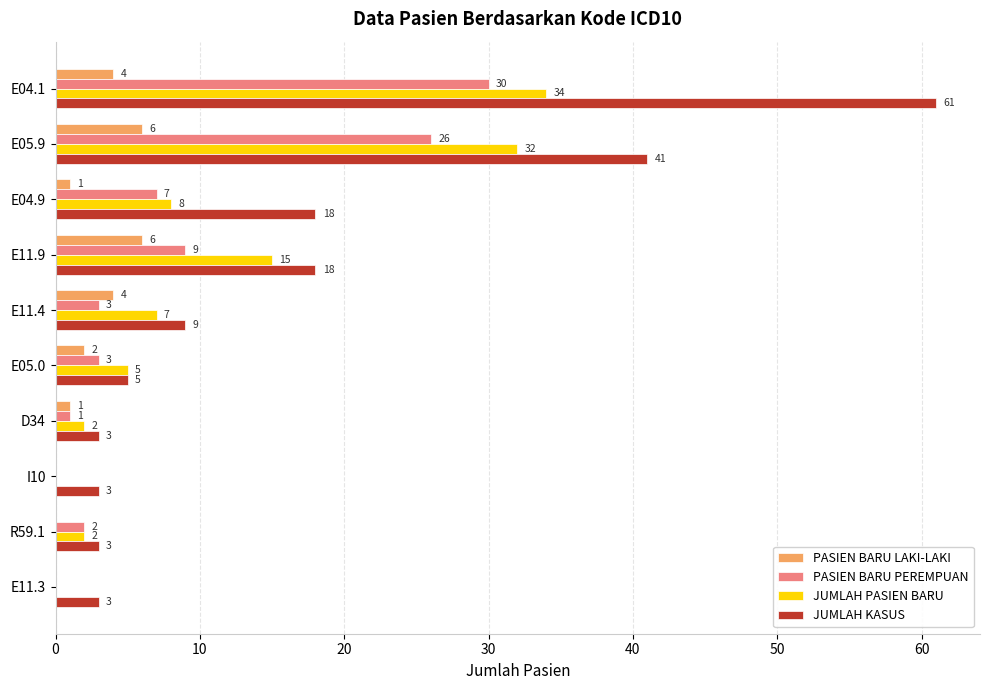

The PASIEN BARU PEREMPUAN series shows 1 at D34. True or false?

True